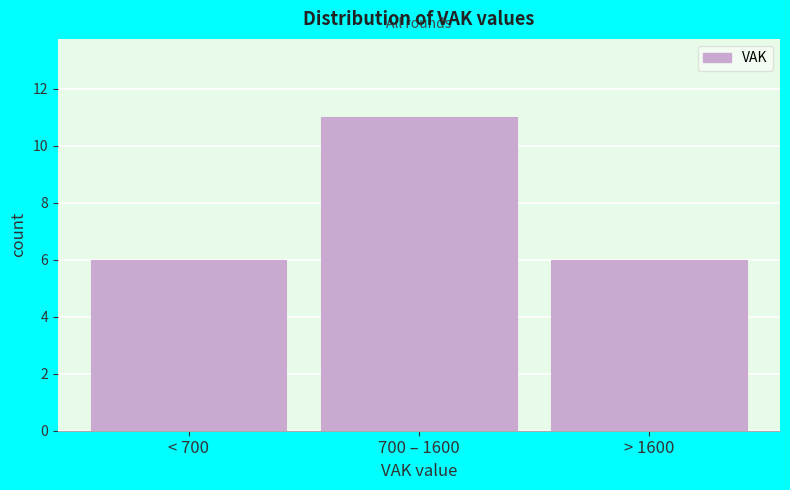

Reading right to left, what are all the values shown in this chart?

> 1600=6	700 – 1600=11	< 700=6